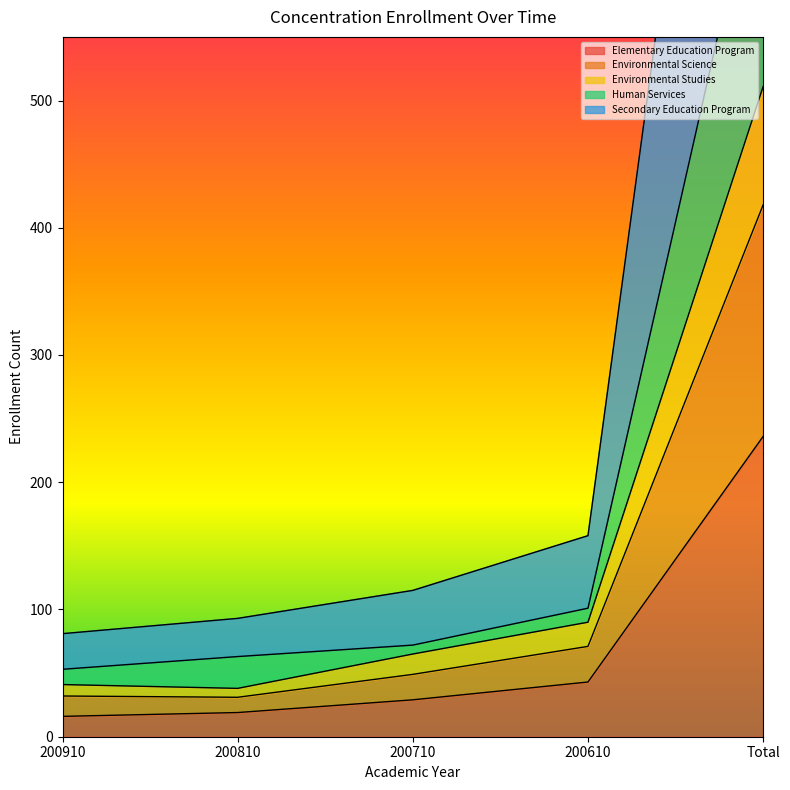

At which label does Elementary Education Program reach its peak?

Total